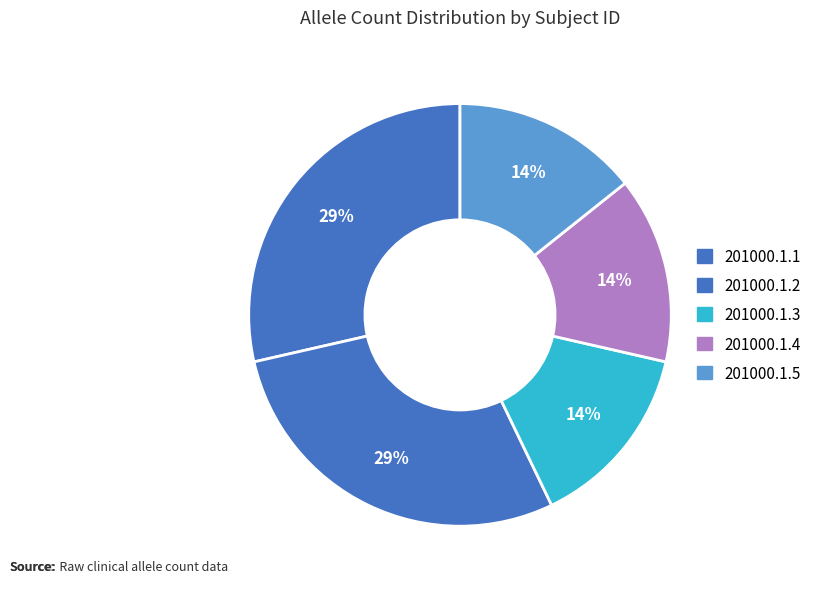

Which category has the smallest portion of the pie?

201000.1.3